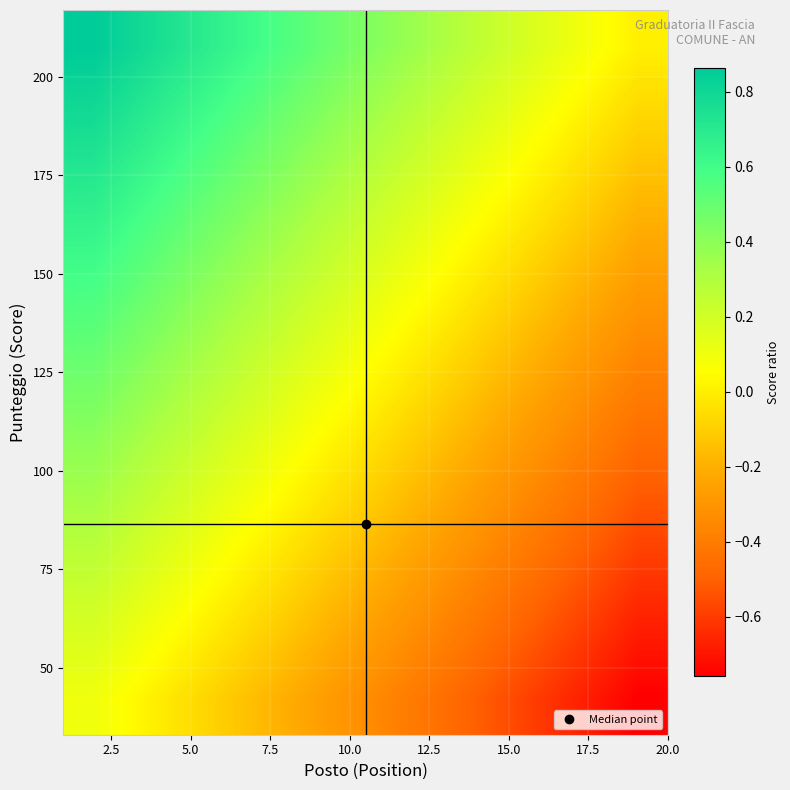

How many series are shown in this chart?

10